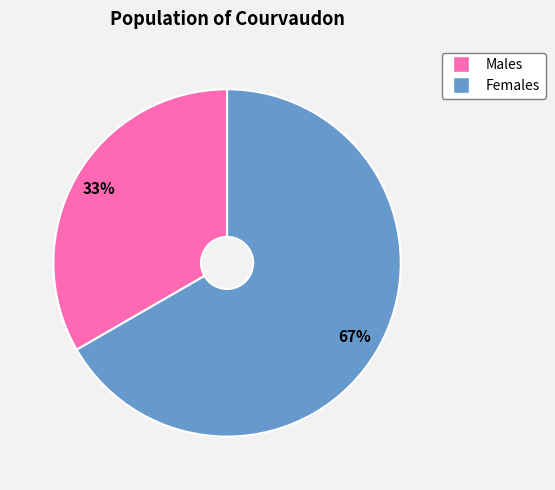

To the nearest percent, what is the average slice percentage?

50%